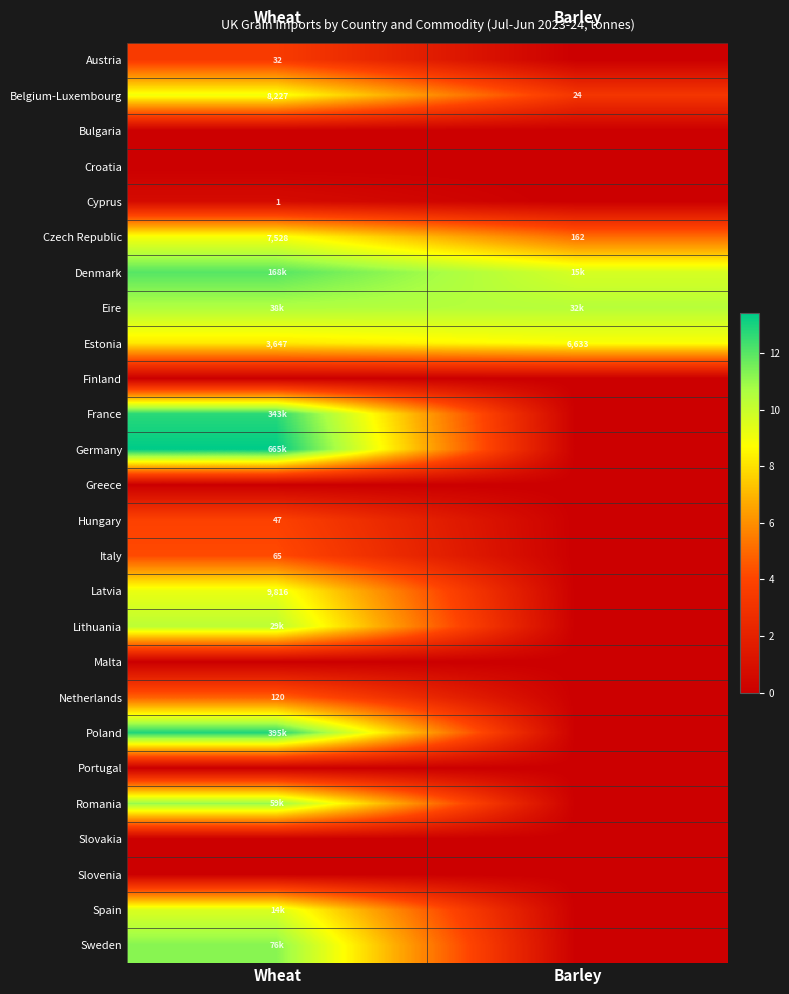

Which has a higher value, Barley or Wheat?

Wheat